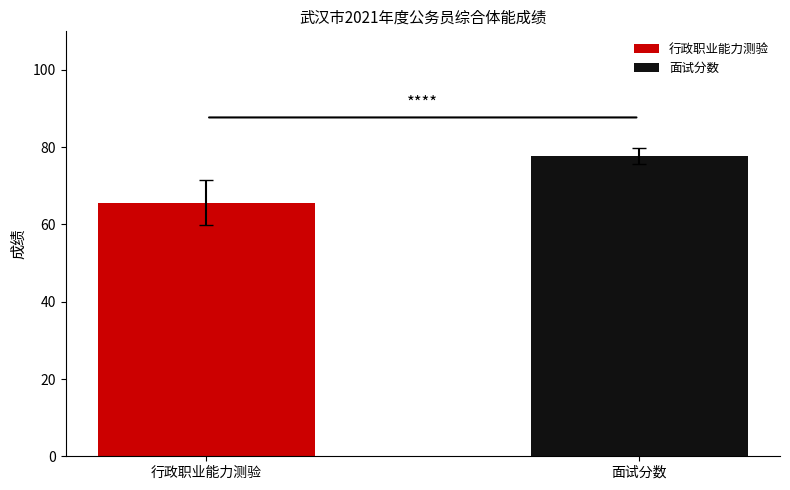

Which series has the largest range (max minus min)?

行政职业能力测验